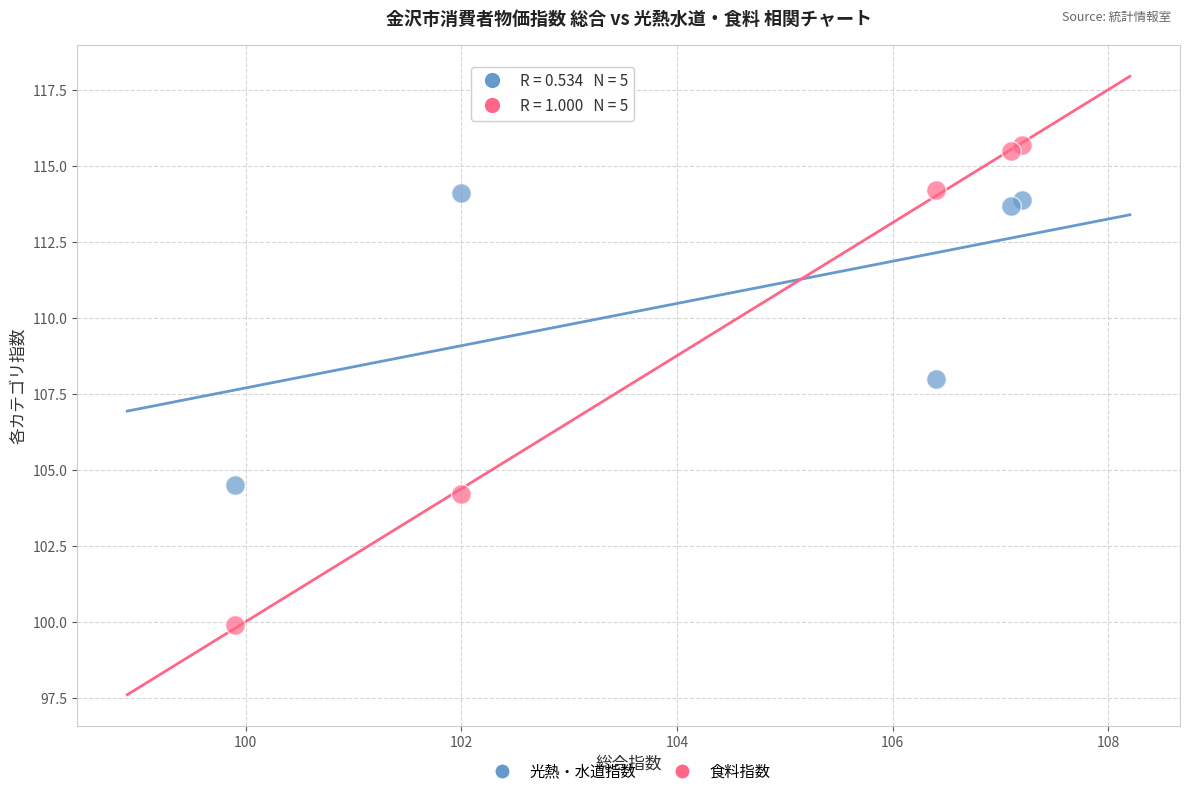

In the 食料指数 series, what Y value is closest to 107?

104.2